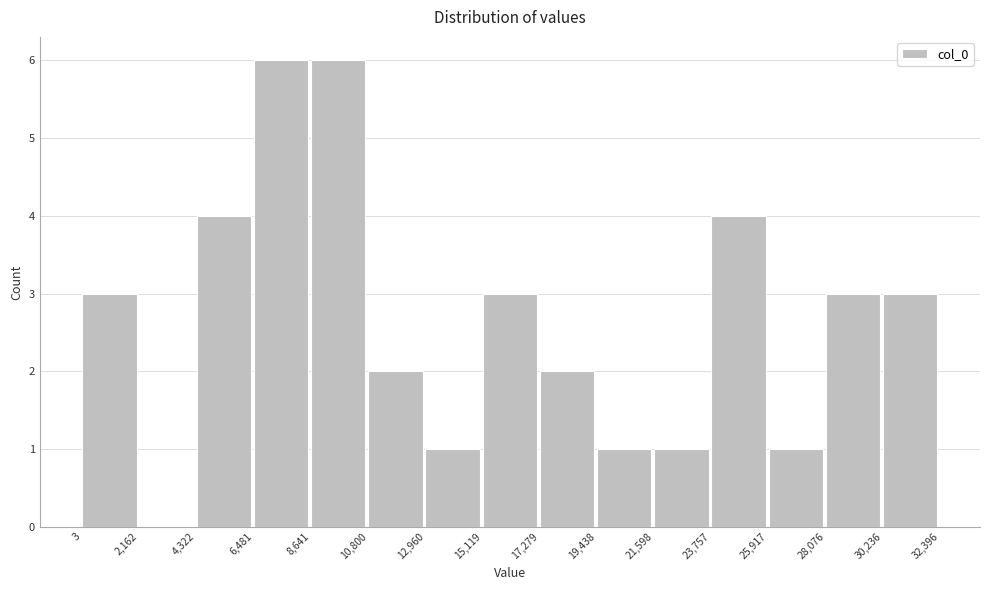

What is the height of the bar covering 30,236 to 32,396 on the x-axis? The values are not printed on the chart, so give them approximately, as read against the axis.

3